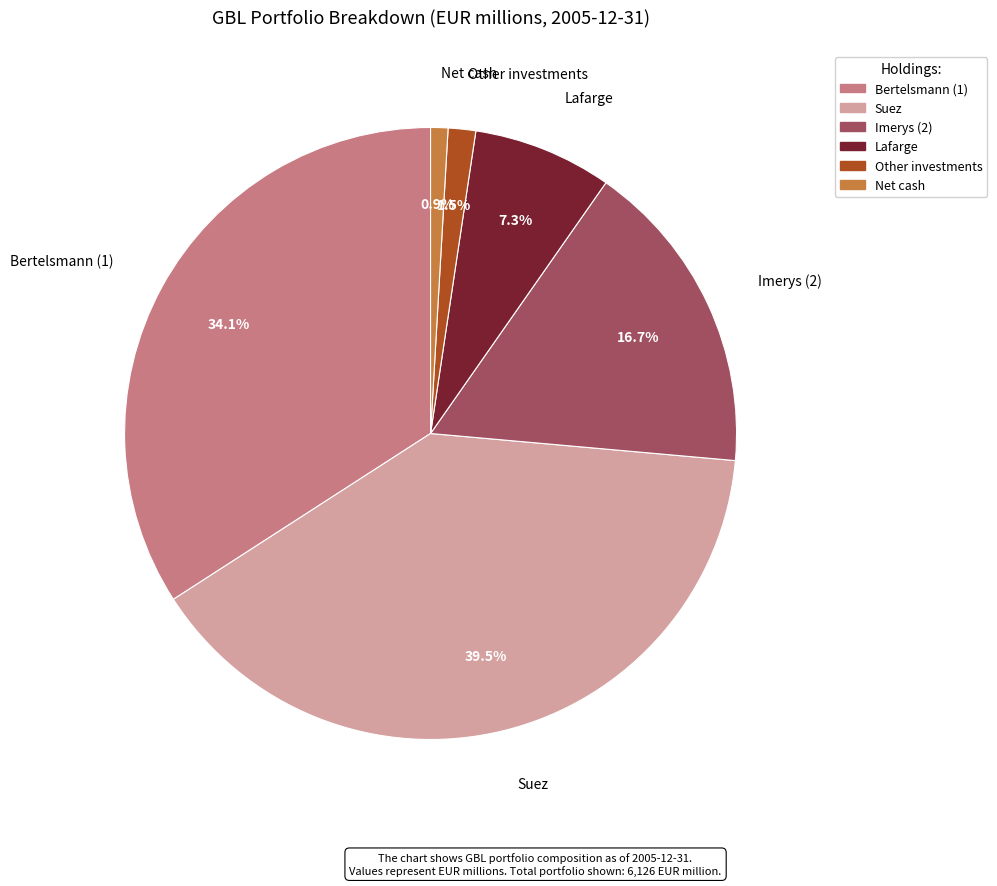

Rank the categories by value from lowest to highest.

Net cash, Other investments, Lafarge, Imerys (2), Bertelsmann (1), Suez